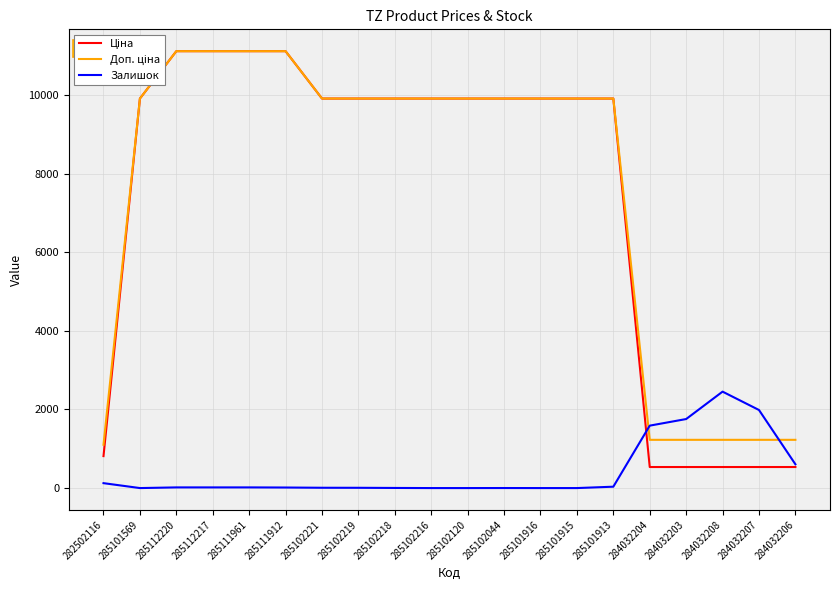

At which label does Залишок first exceed 17?

282502116